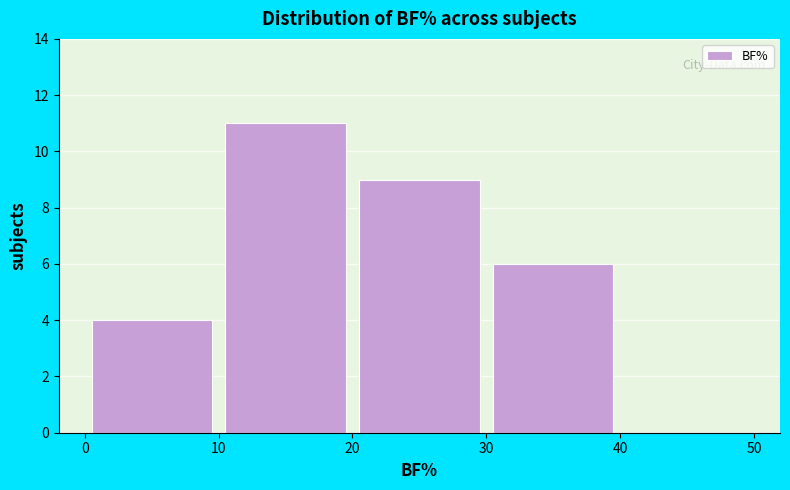

What is the height of the bar covering 20 to 30 on the x-axis? The values are not printed on the chart, so give them approximately, as read against the axis.

9